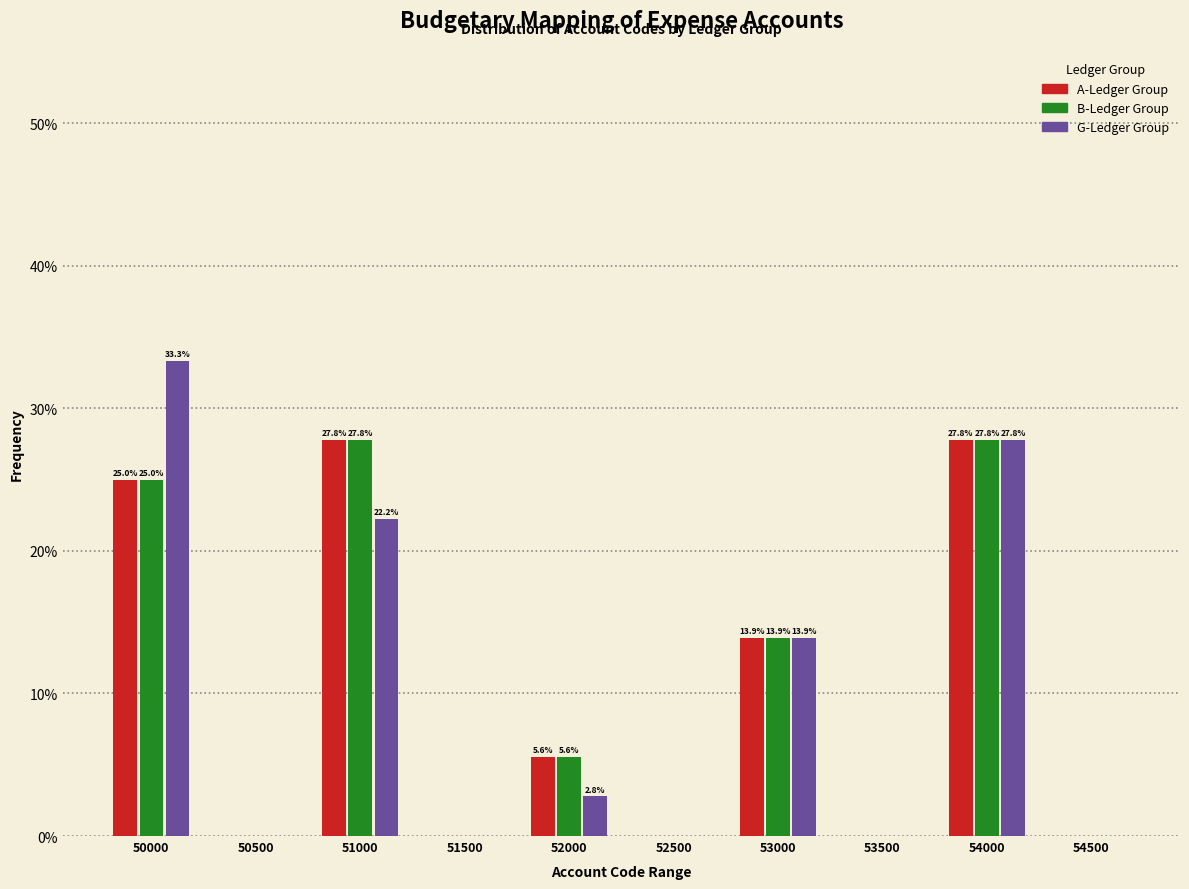

Are the bars horizontal?

No